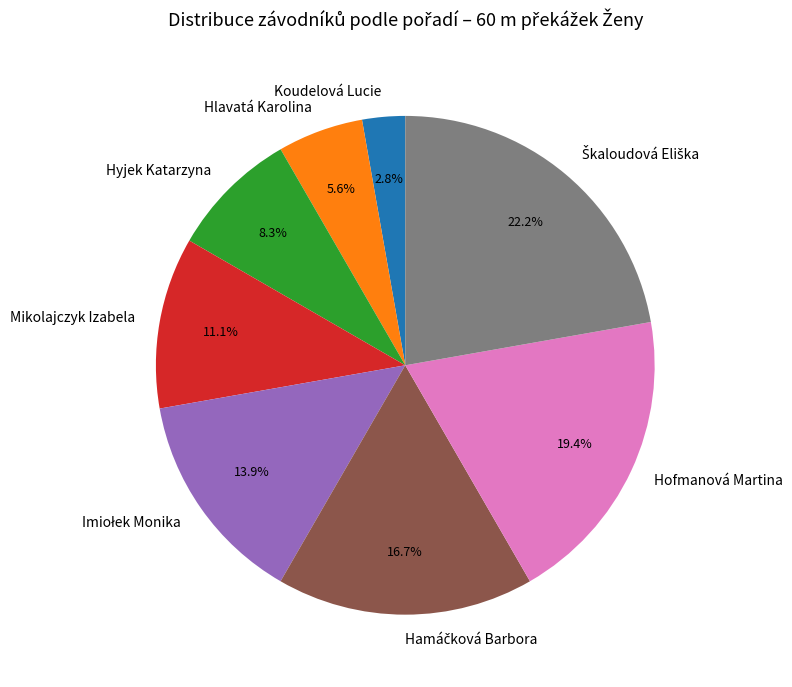

Does Hyjek Katarzyna account for over 50% of the chart?

No